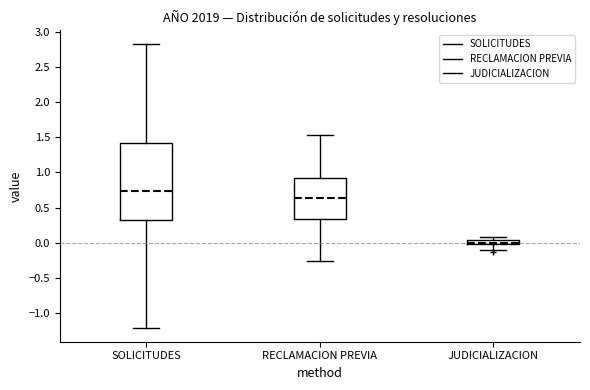

Where is the lower edge of the box for SOLICITUDES on the y-axis? The values are not printed on the chart, so give them approximately, as read against the axis.

0.30